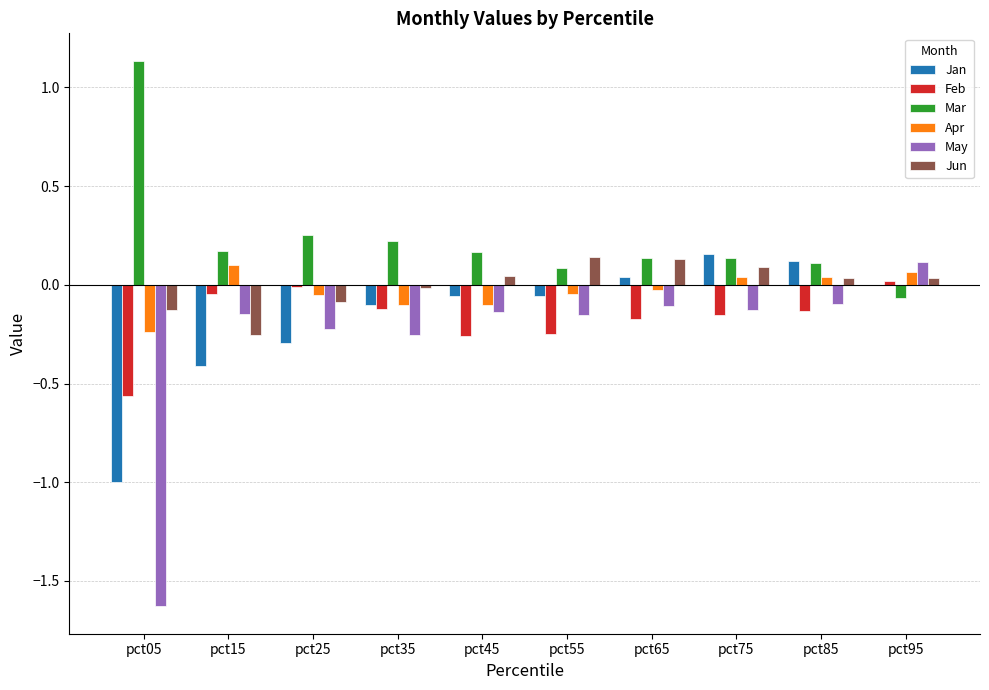

Which category has the highest value across all series?

pct05